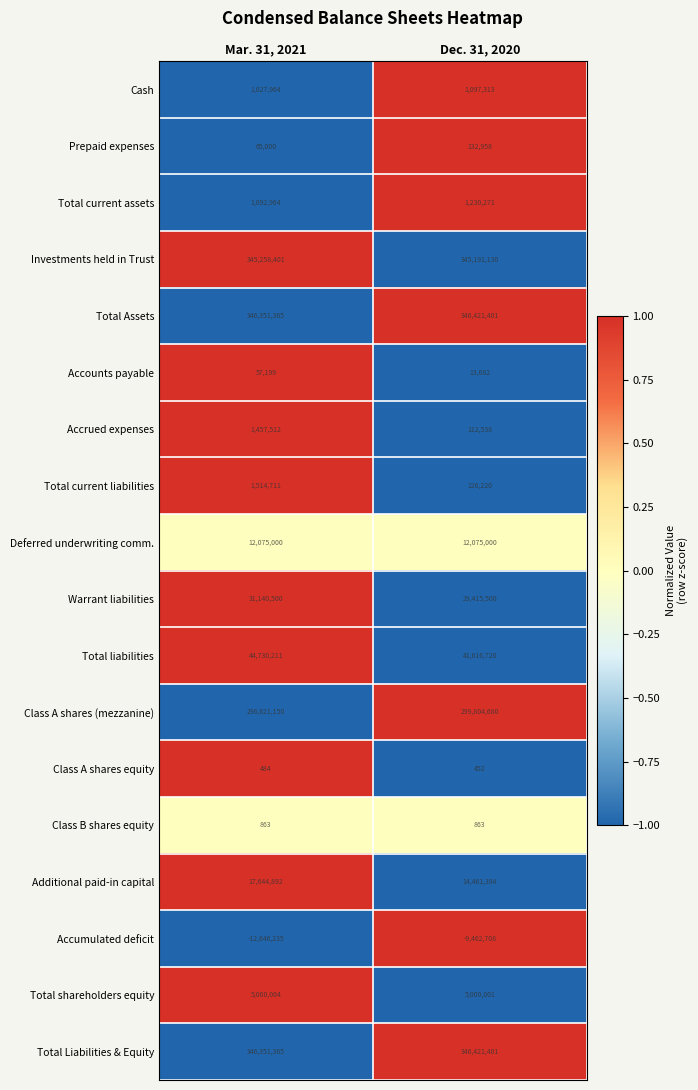

The value of Total shareholders equity at Mar. 31, 2021 is 5000004. True or false?

True